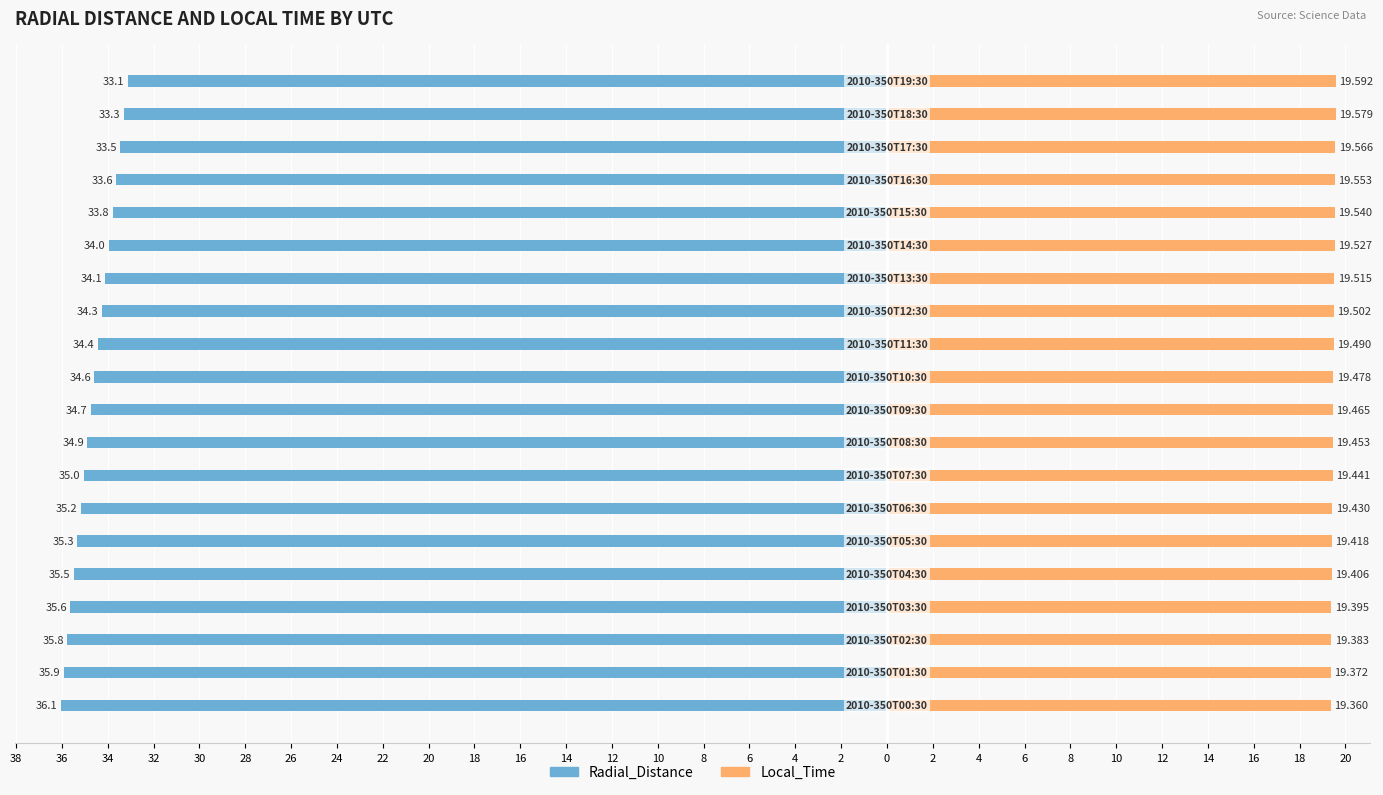

What is the sum of all Local_Time values?

389.5